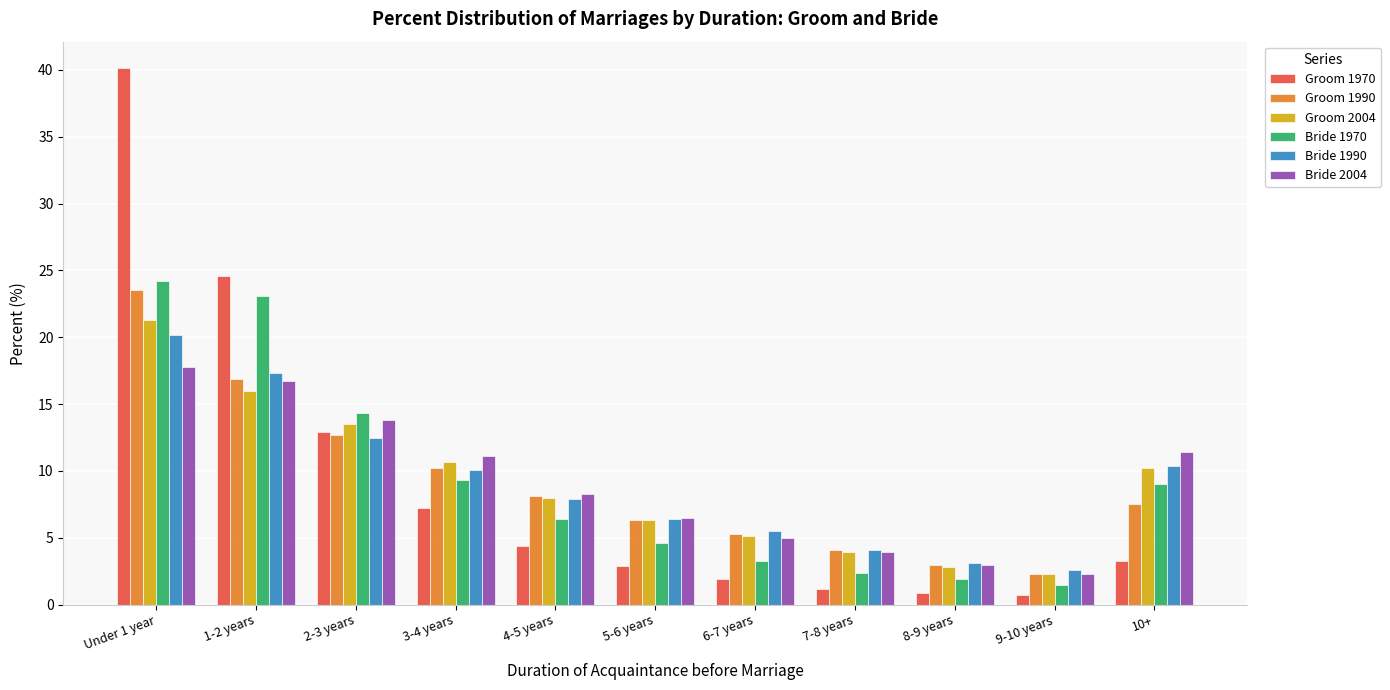

Reading right to left, what are all the values shown in this chart?

Groom 1970: 3.3	0.7	0.9	1.2	1.9	2.9	4.4	7.2	12.9	24.6	40.1
Groom 1990: 7.5	2.3	3.0	4.1	5.3	6.3	8.1	10.2	12.7	16.9	23.5
Groom 2004: 10.2	2.3	2.8	3.9	5.1	6.3	8.0	10.7	13.5	16.0	21.3
Bride 1970: 9.0	1.5	1.9	2.4	3.3	4.6	6.4	9.3	14.3	23.1	24.2
Bride 1990: 10.4	2.6	3.1	4.1	5.5	6.4	7.9	10.1	12.5	17.3	20.2
Bride 2004: 11.4	2.3	3.0	3.9	5.0	6.5	8.3	11.1	13.8	16.7	17.8